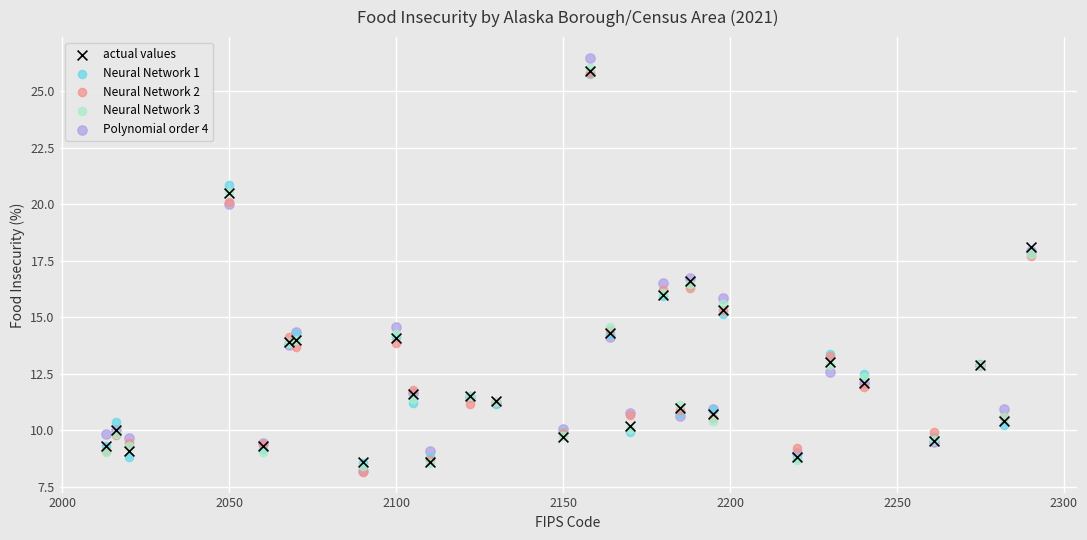

What are all the series names shown in the legend?

actual values, Neural Network 1, Neural Network 2, Neural Network 3, Polynomial order 4